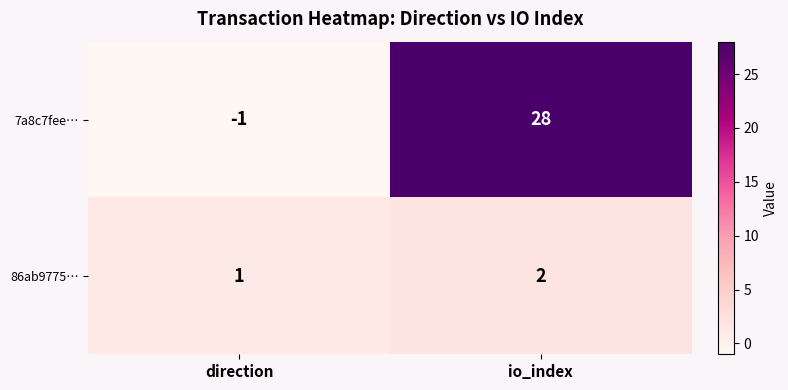

What is the average value of the 7a8c7fee… series?

14